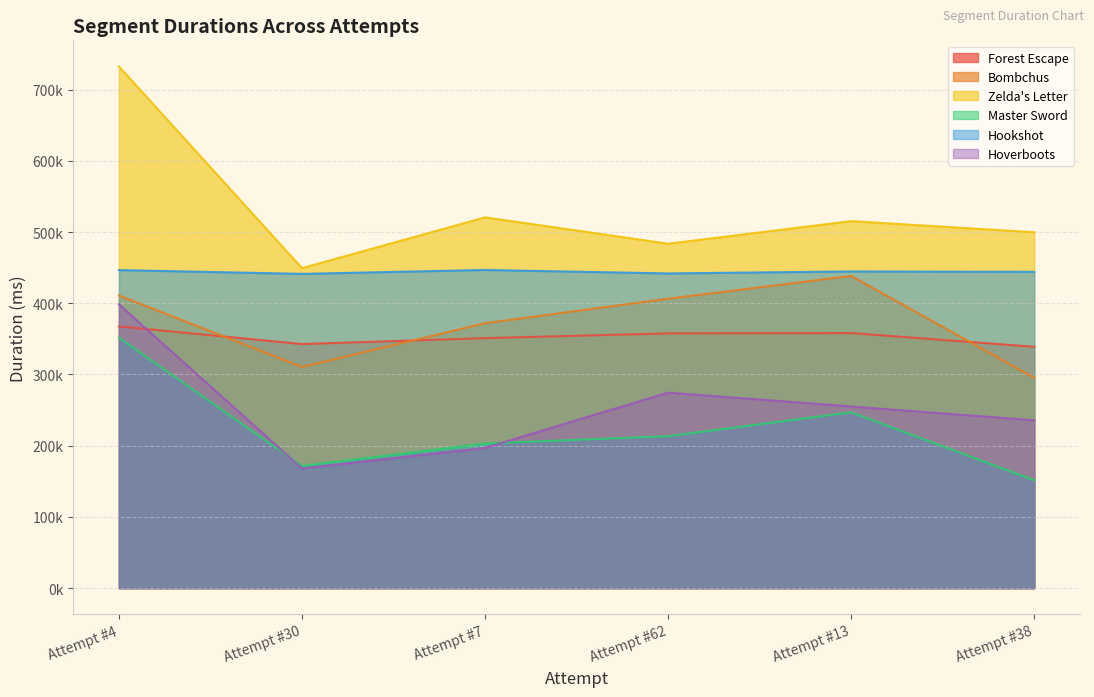

How many interior local valleys does the Master Sword series have?

1